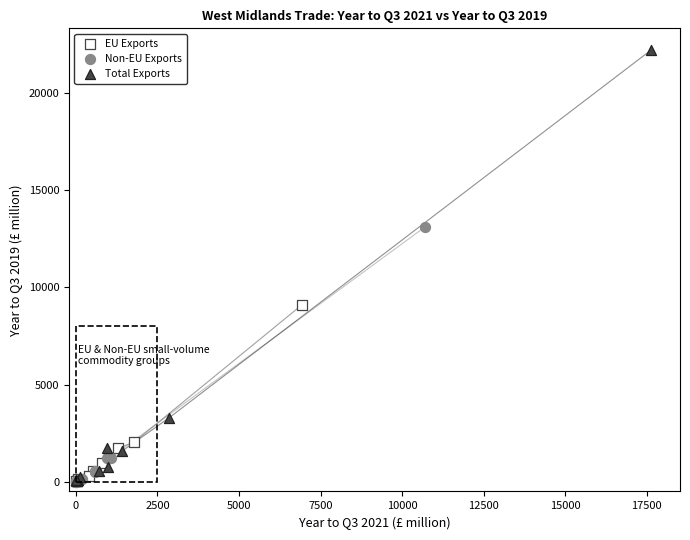

Which series has the largest Y range (max minus min)?

Total Exports